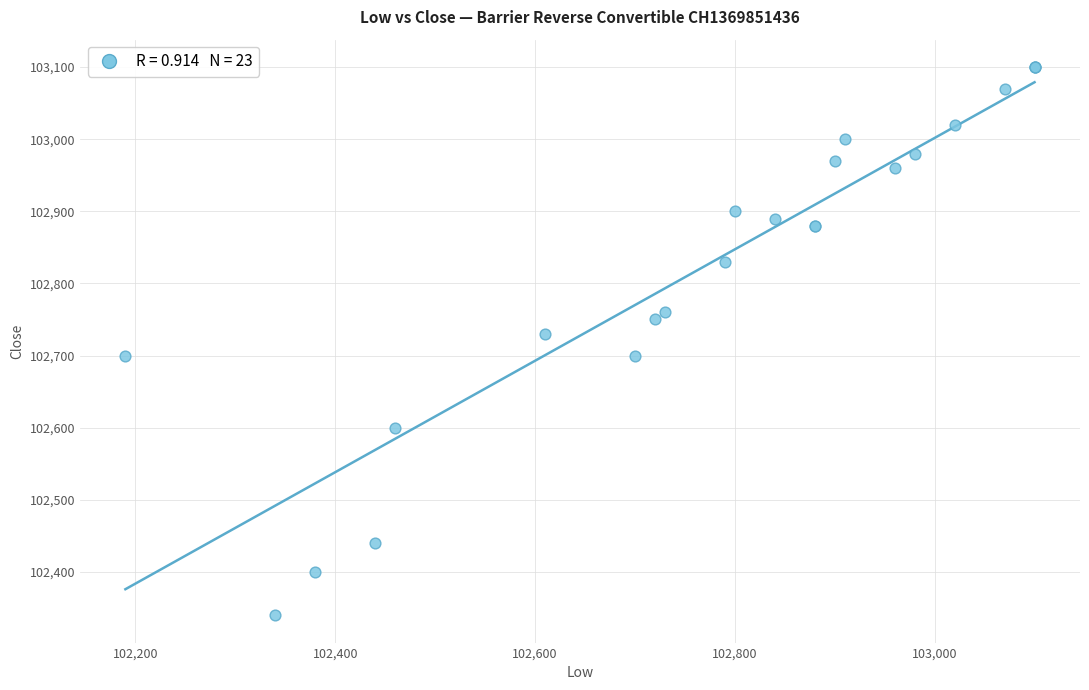

What Y value in the scatter plot is closest to 102720?

102730